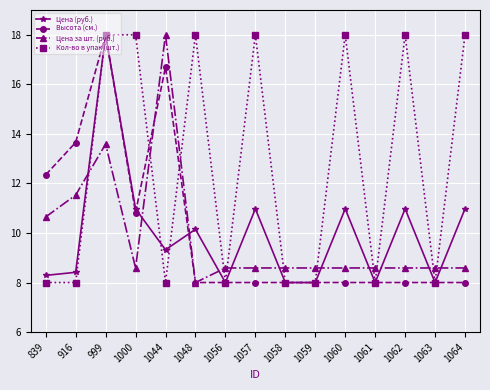

Where is Цена за шт. (руб.) nearest to the value 13?

999